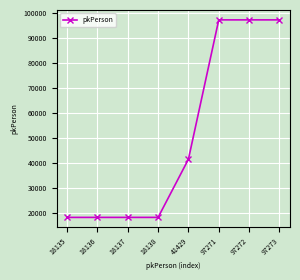

True or false: there are more than 2 points higher than both neighbors.

False